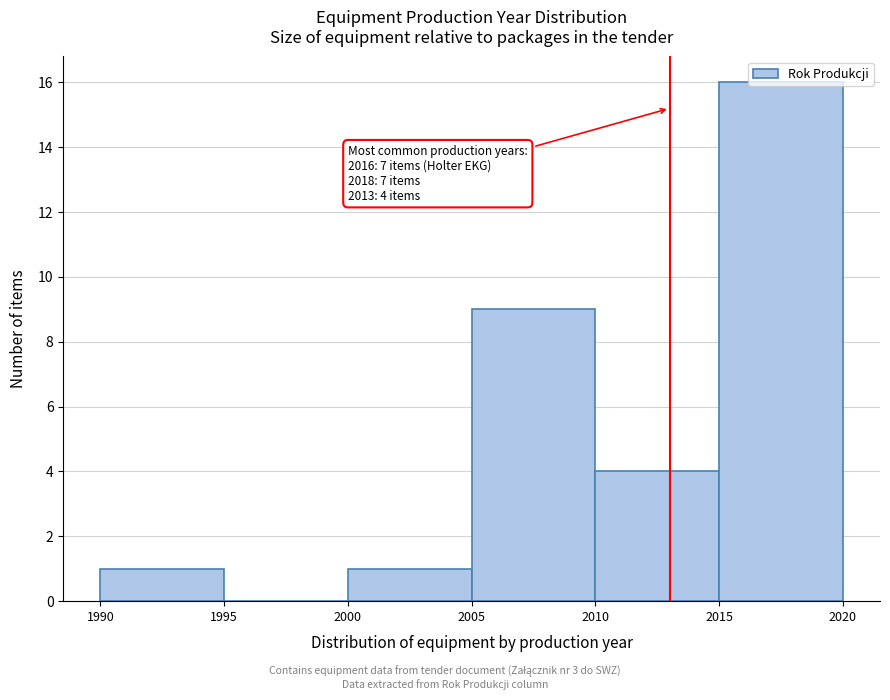

Over which range of the x-axis is the bar tallest?

2015 to 2020